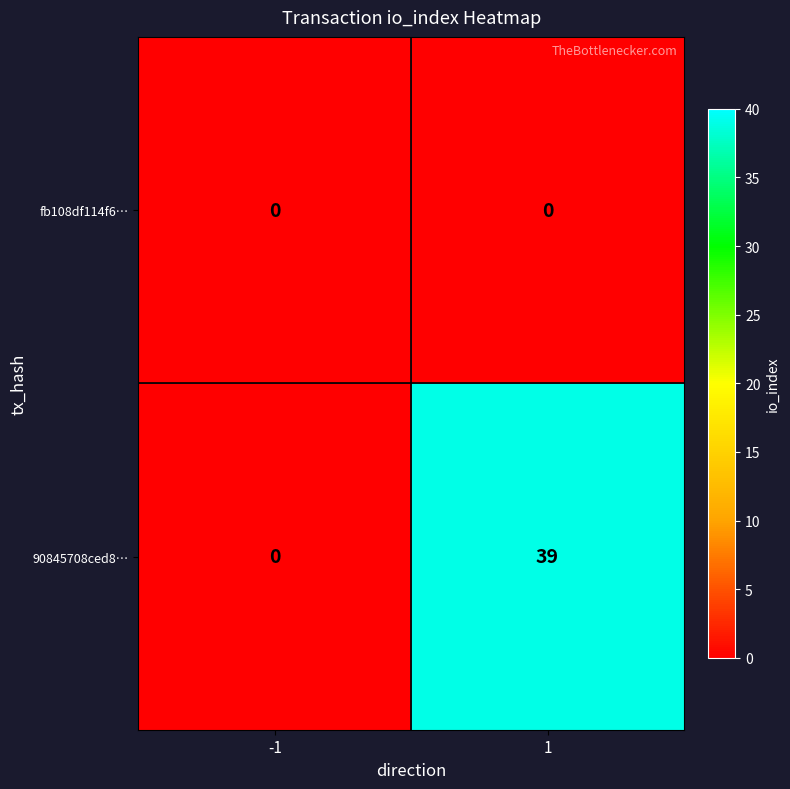

What is the average value of the 90845708ced8… series?

20